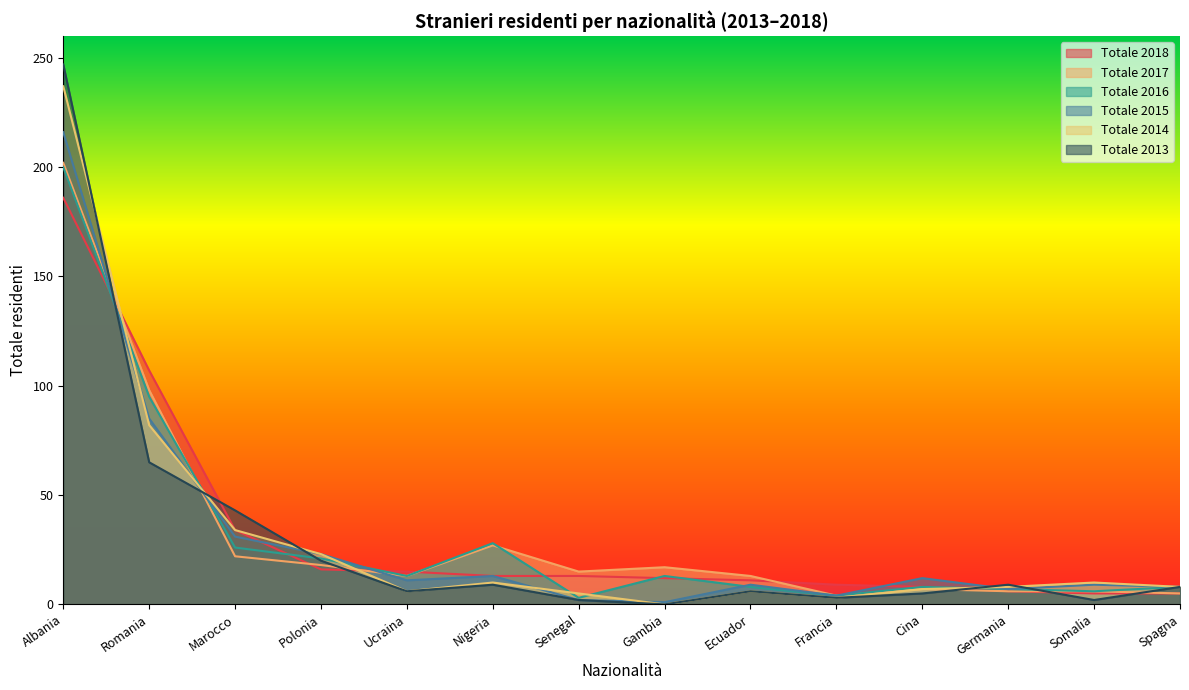

What are all the series names shown in the legend?

Totale 2018, Totale 2017, Totale 2016, Totale 2015, Totale 2014, Totale 2013